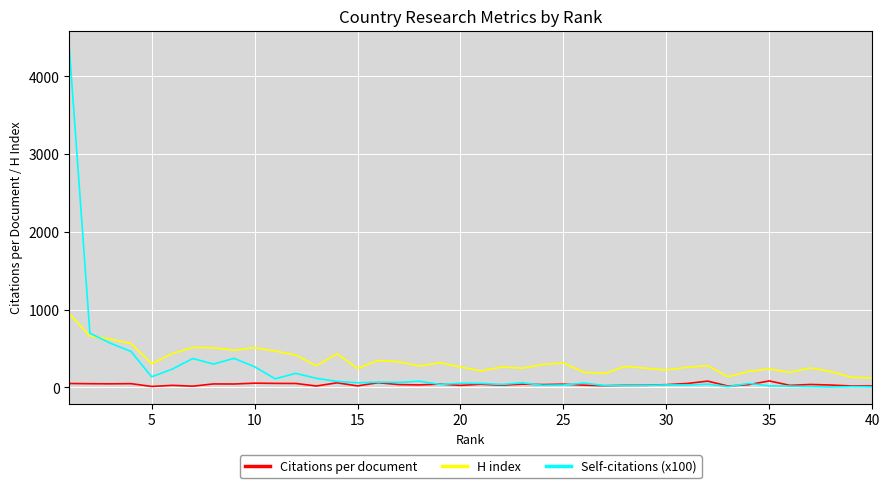

True or false: H index and Citations per document intersect in this chart.

False